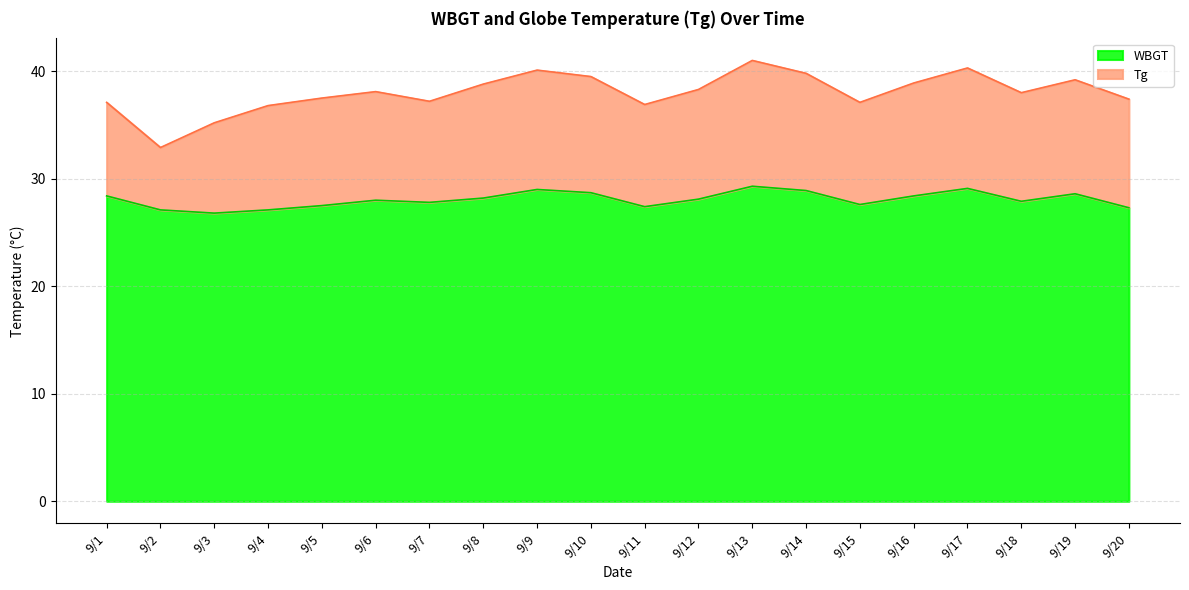

True or false: WBGT has a value of 28.4 at 9/1.

True